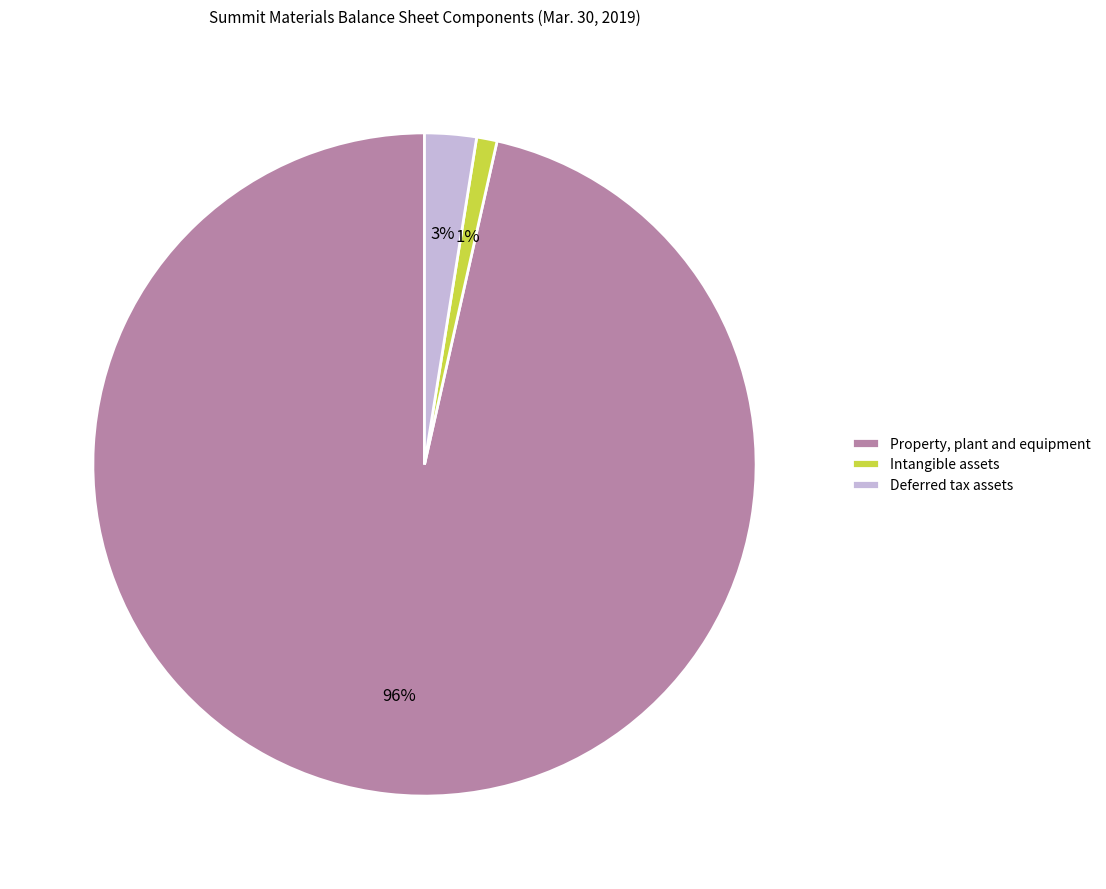

Between Property, plant and equipment and Intangible assets, which is larger?

Property, plant and equipment